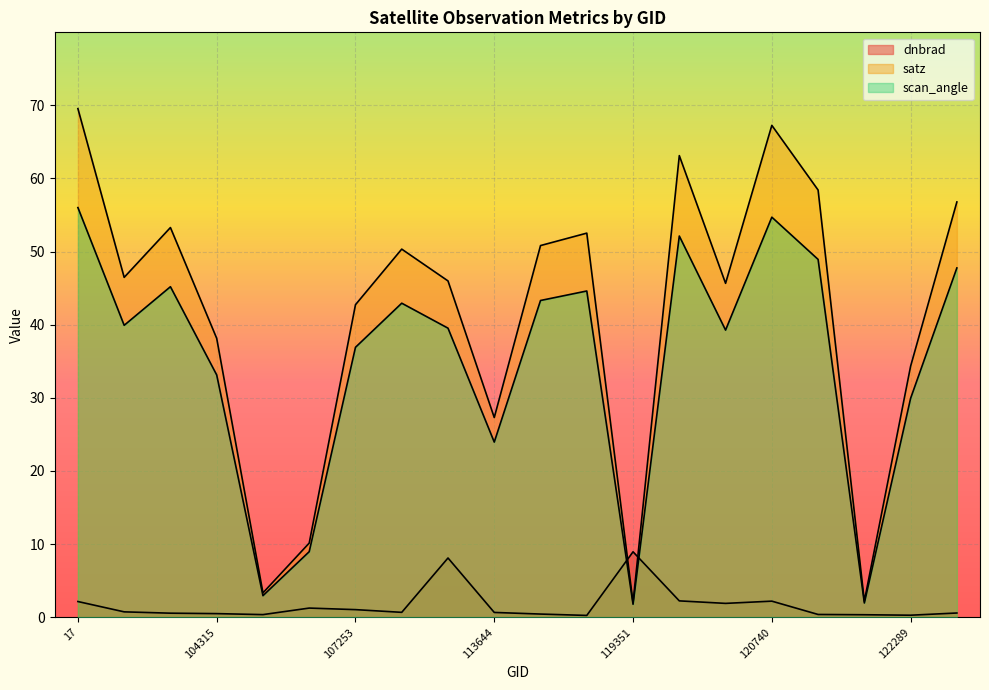

Does the chart display data point markers on the line(s)?

No